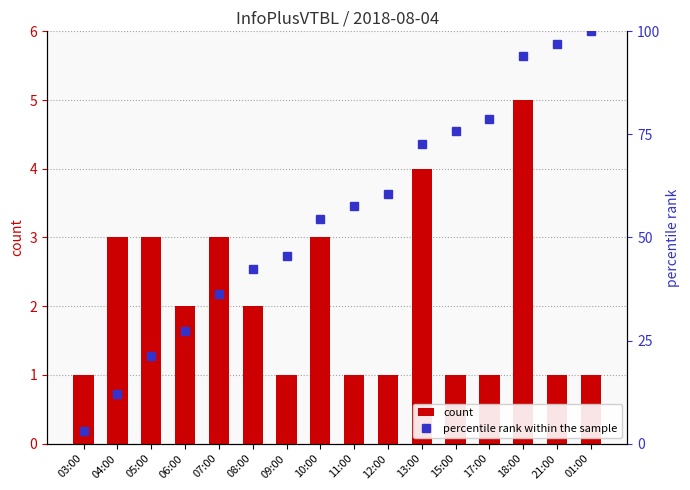

How many groups of bars are there?

16